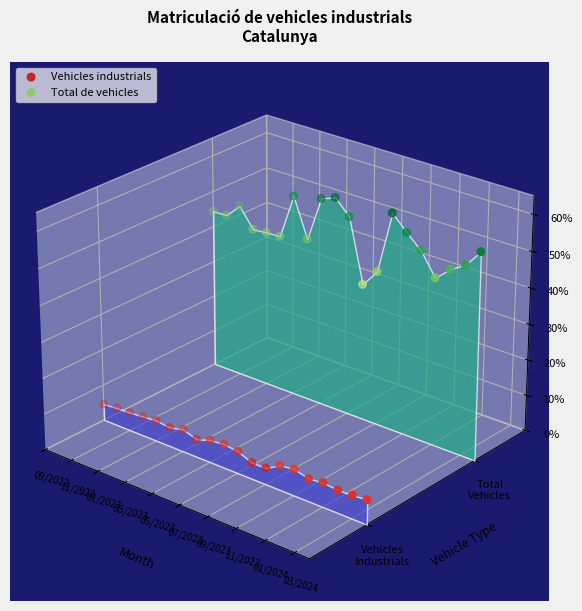

Which series reaches the maximum Y coordinate?

Total de vehicles